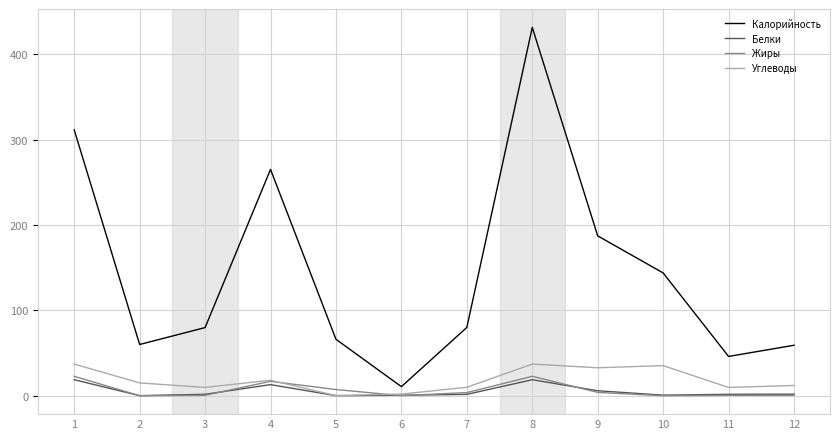

Which series has the largest range (max minus min)?

Калорийность